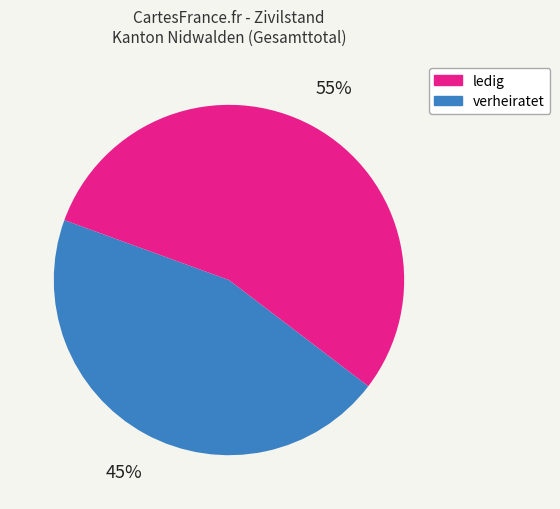

How many slices are in this pie chart?

2